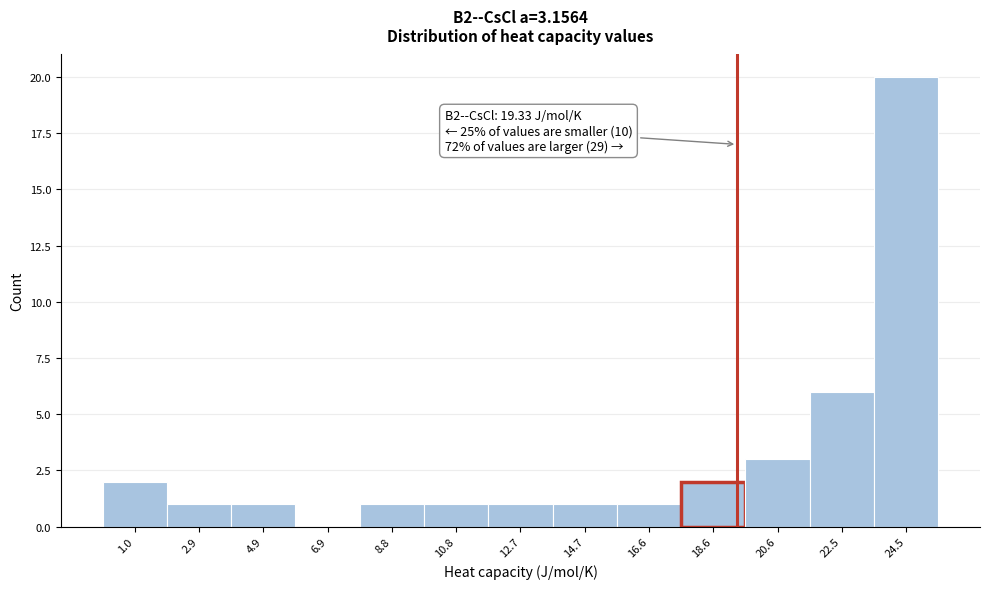

Over which range of the x-axis is the bar tallest?

23.4 to 25.4